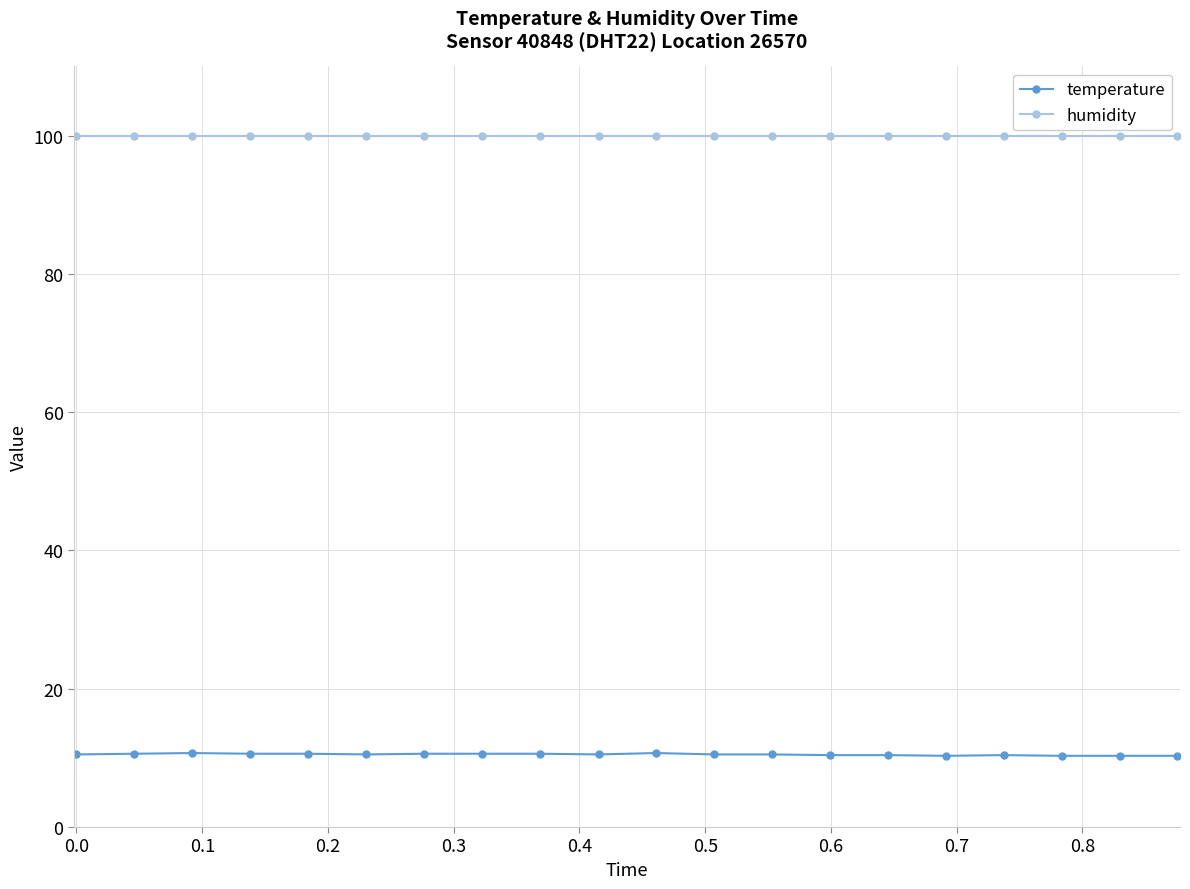

True or false: humidity and temperature intersect in this chart.

False